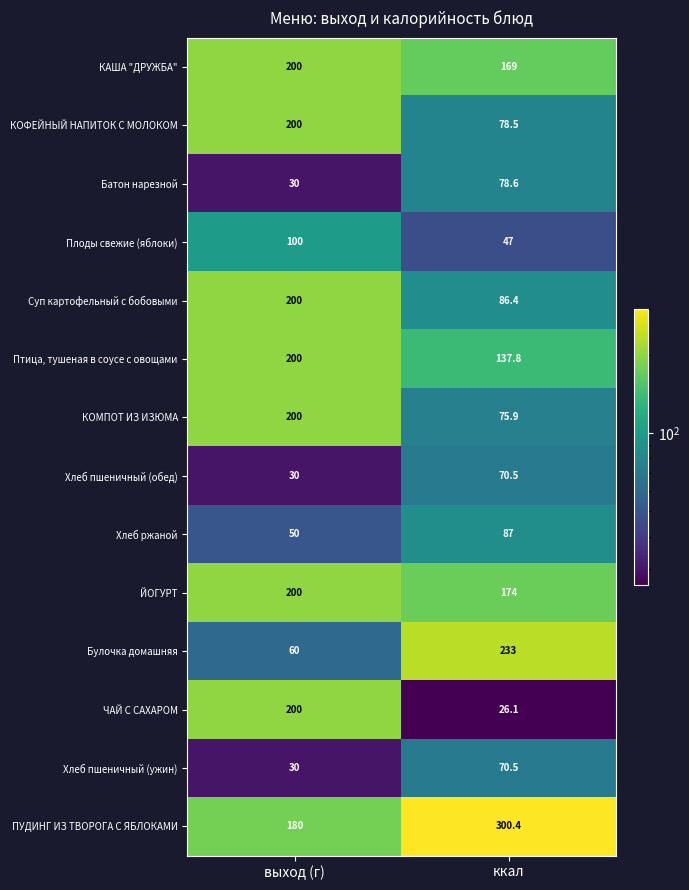

Count the number of categories in the chart.

2